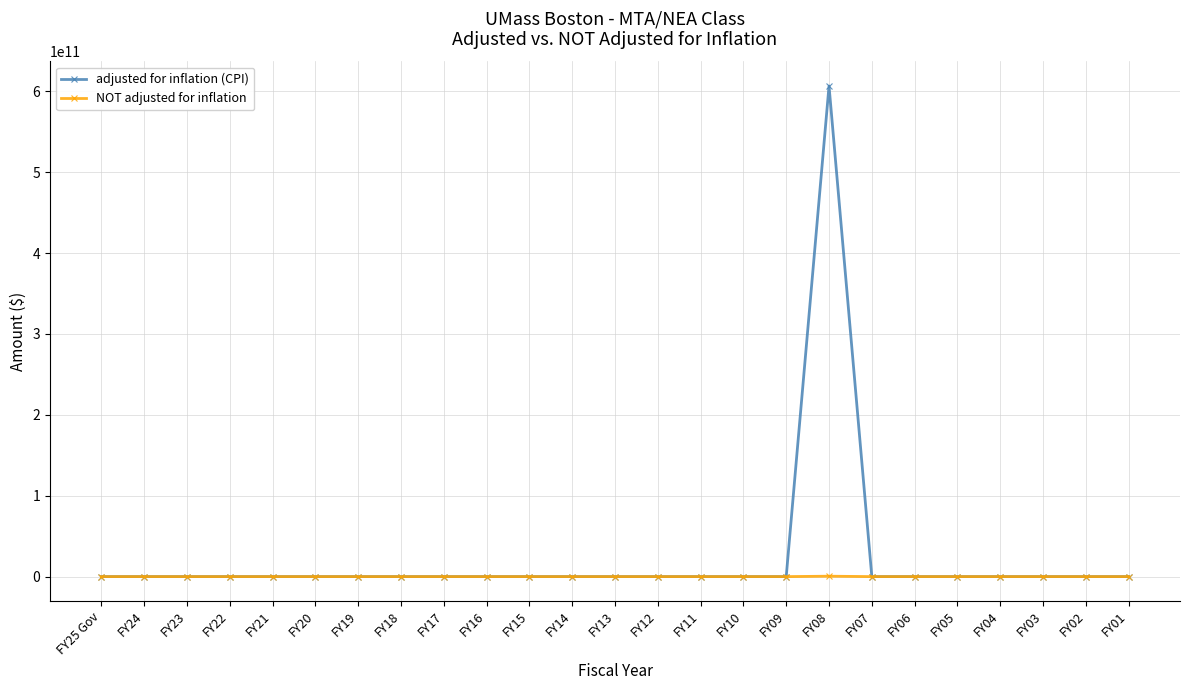

What is the label of the 18th point from the left?

FY08